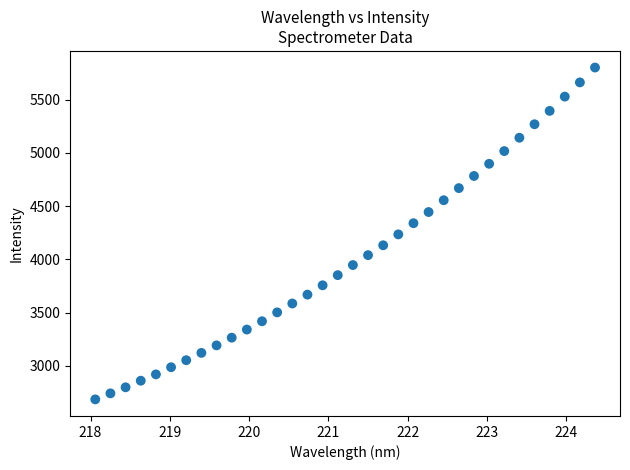

What is the range of Y values (max minus min)?

3116.1